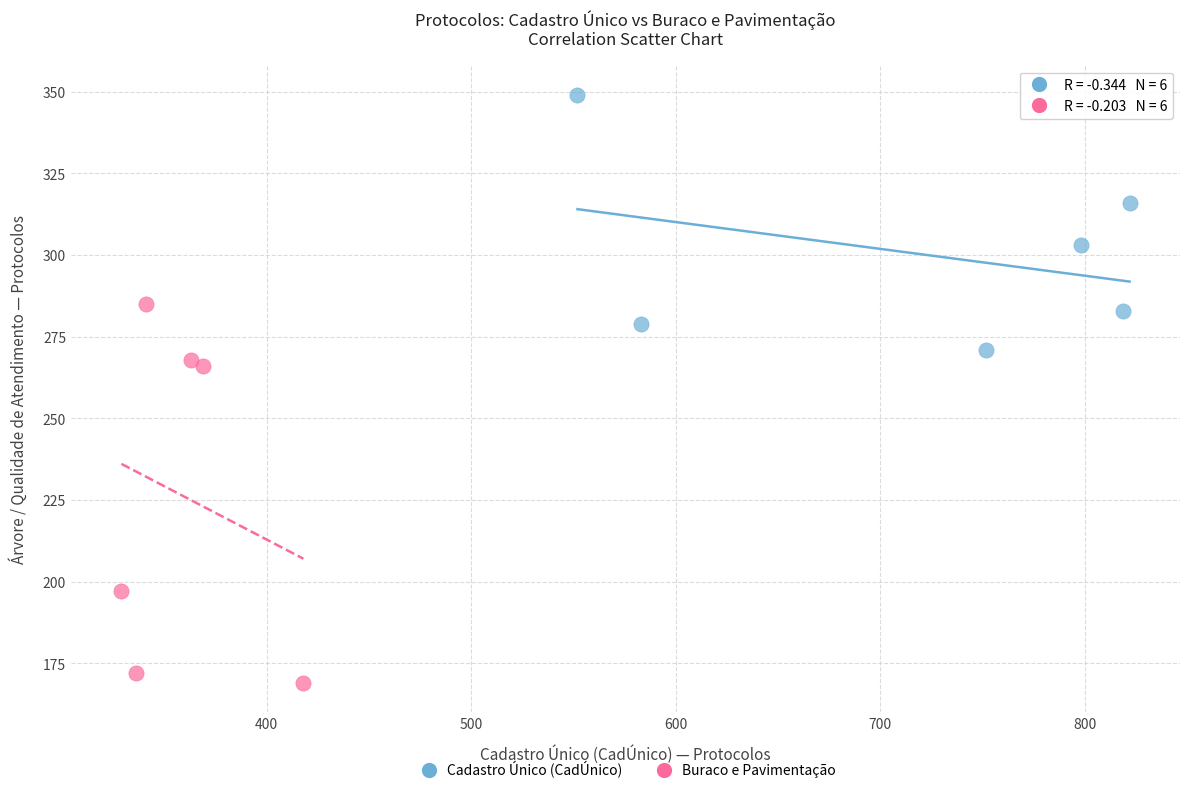

Which series has the largest Y range (max minus min)?

Buraco e Pavimentação